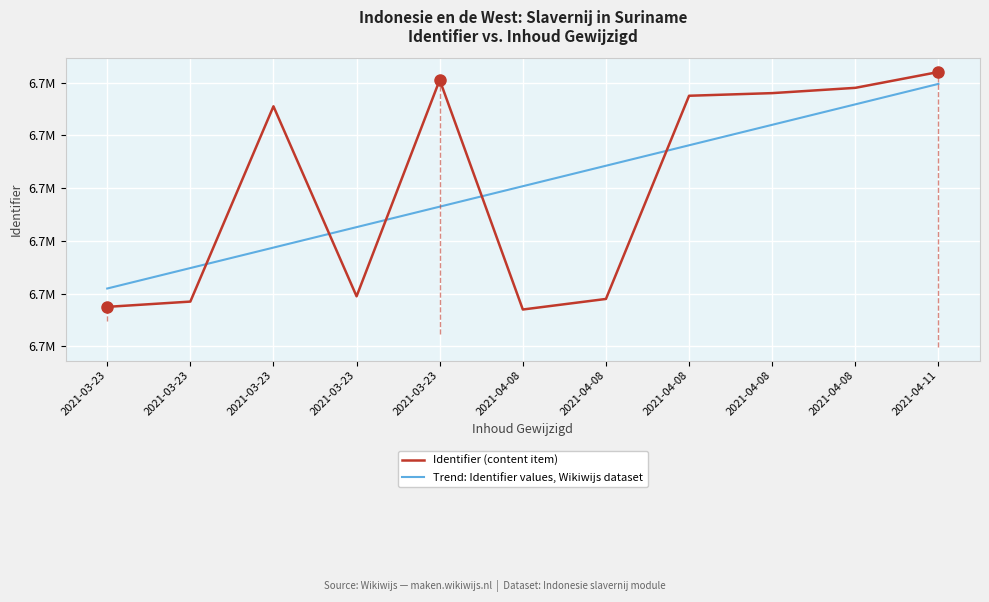

The Trend: Identifier values, Wikiwijs dataset series shows 3666118.2 at 2021-03-23. True or false?

False